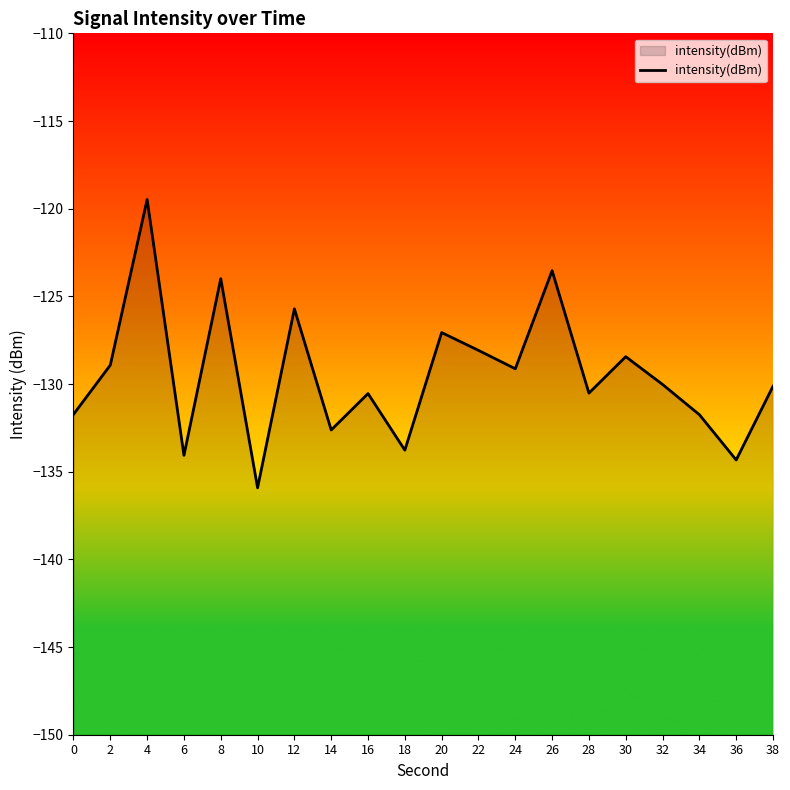

How many lines are shown in the chart?

1